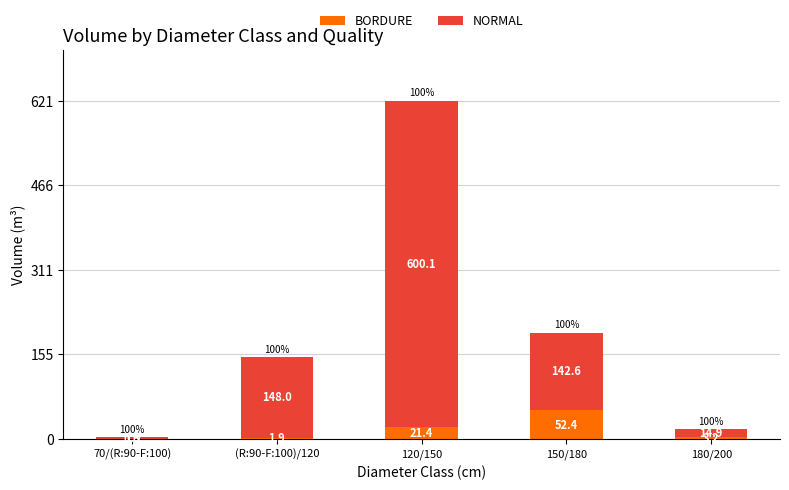

What is the sum of the BORDURE values at (R:90-F:100)/120 and 70/(R:90-F:100)?

2.5